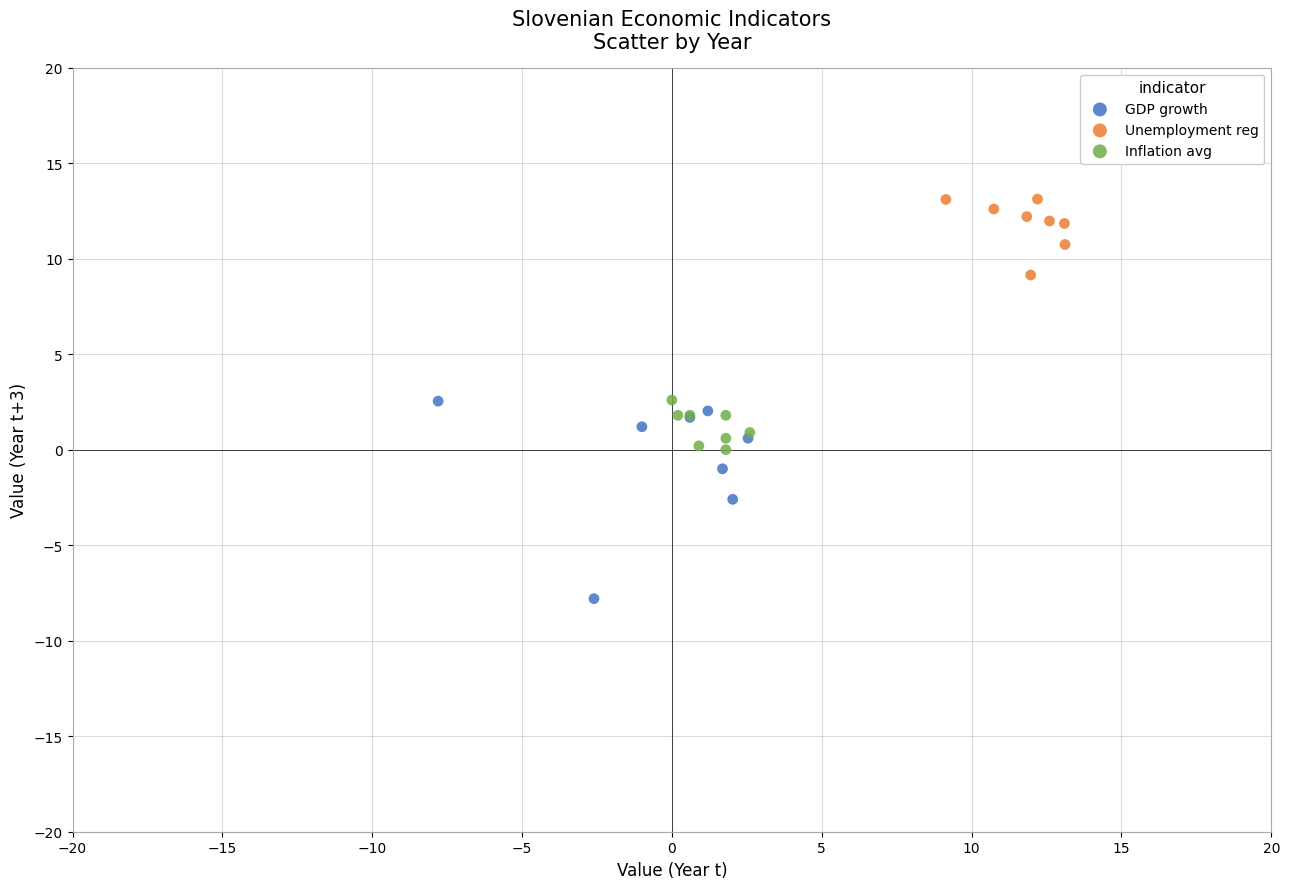

Which series has the largest Y range (max minus min)?

GDP growth